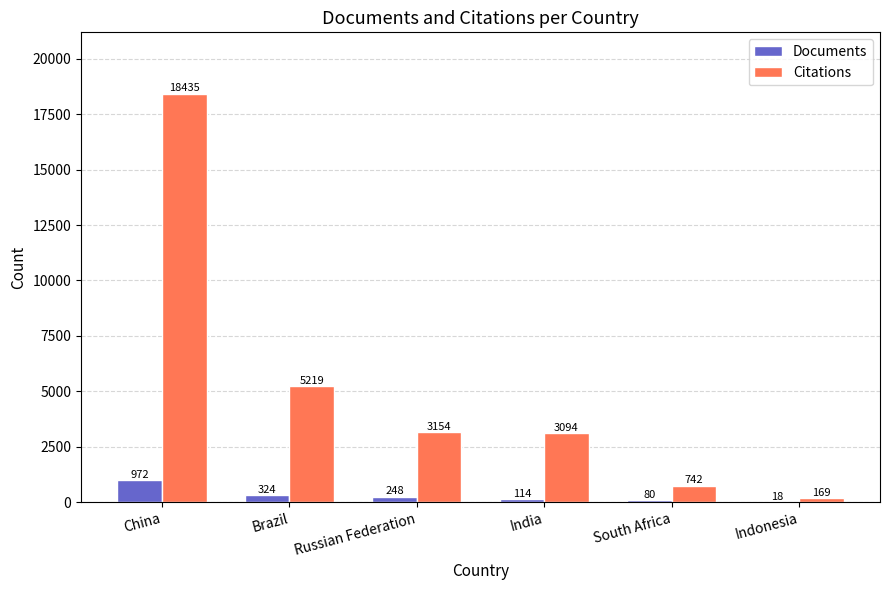

At which category is the sum across all series the highest?

China